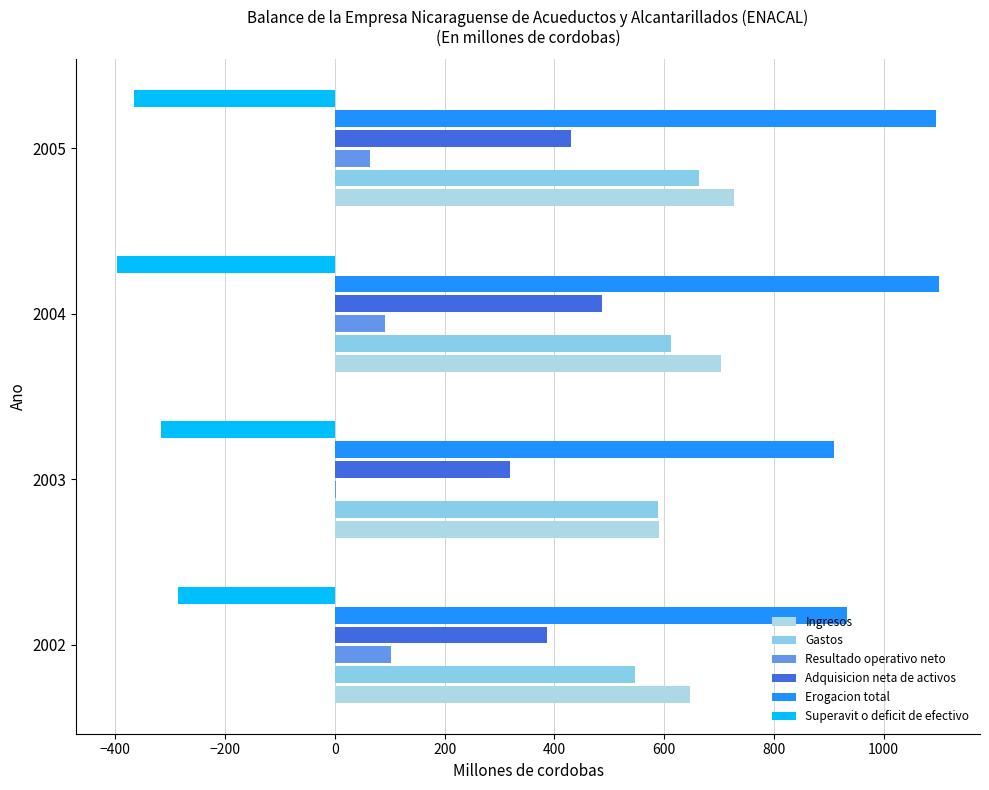

Which series has the largest total across all categories?

Erogacion total